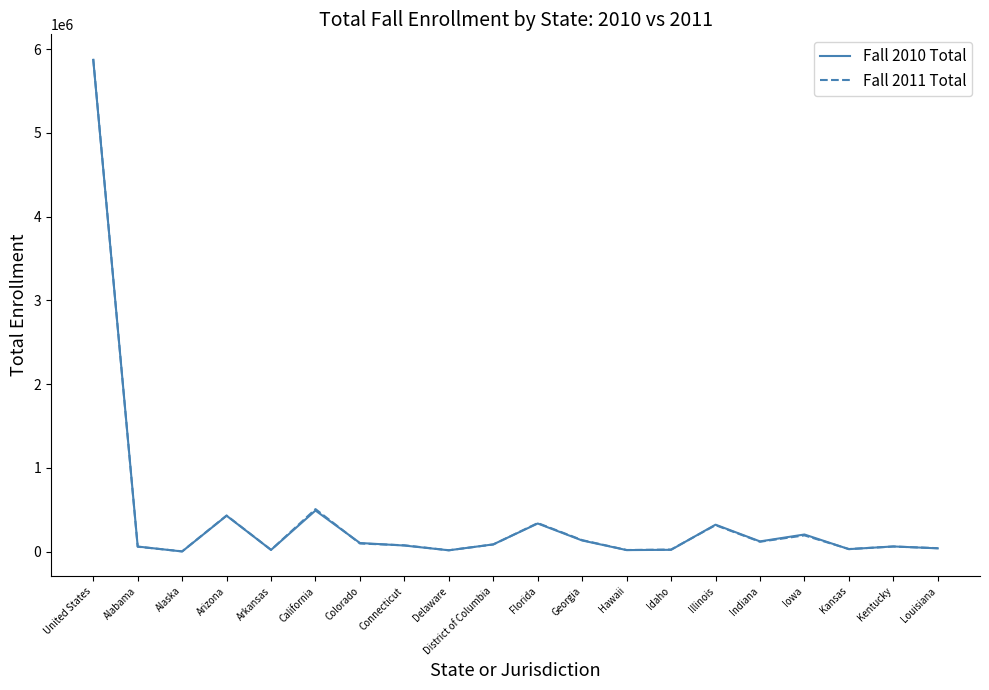

Does the chart display data point markers on the line(s)?

No